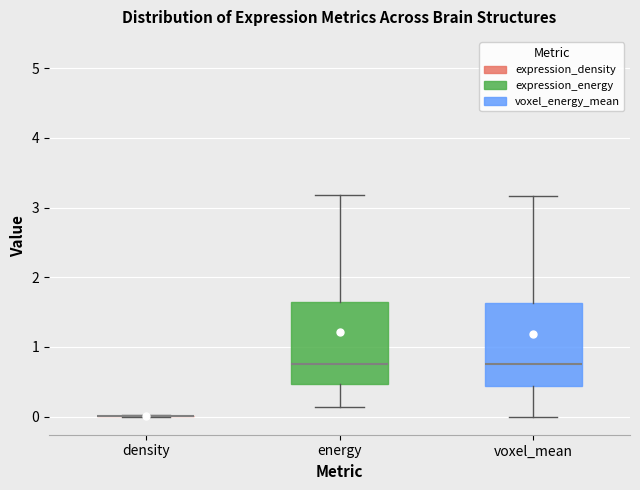

Where is the upper edge of the box for energy on the y-axis? The values are not printed on the chart, so give them approximately, as read against the axis.

1.6